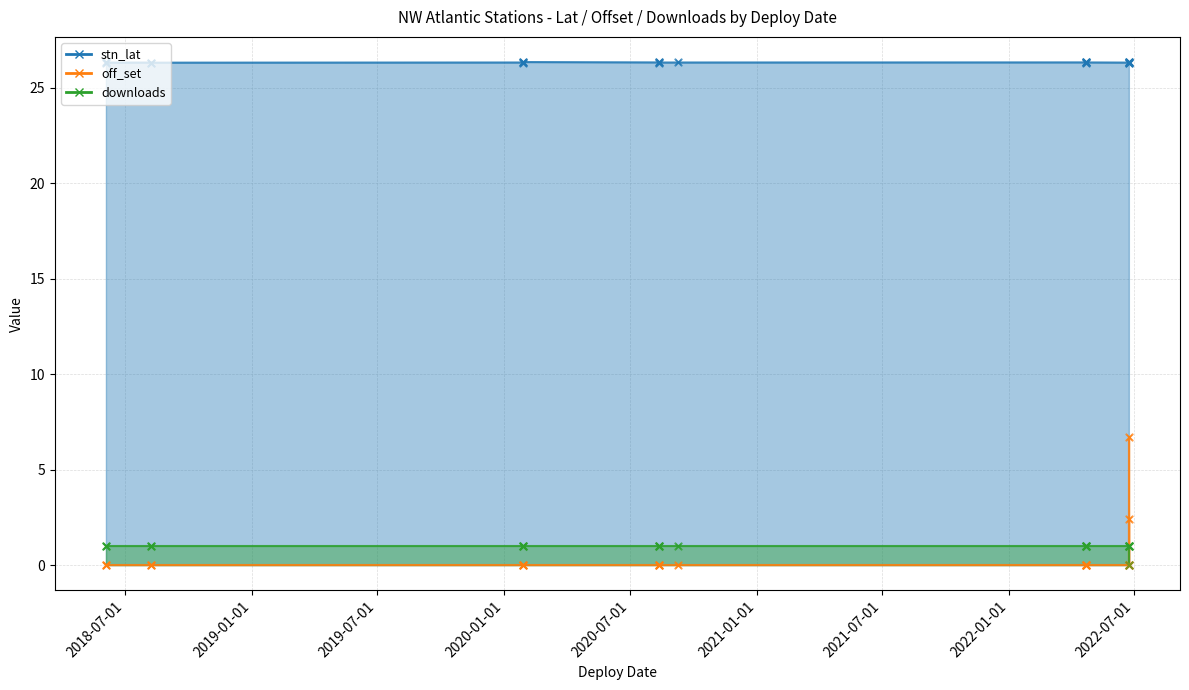

What are all the series names shown in the legend?

stn_lat, off_set, downloads